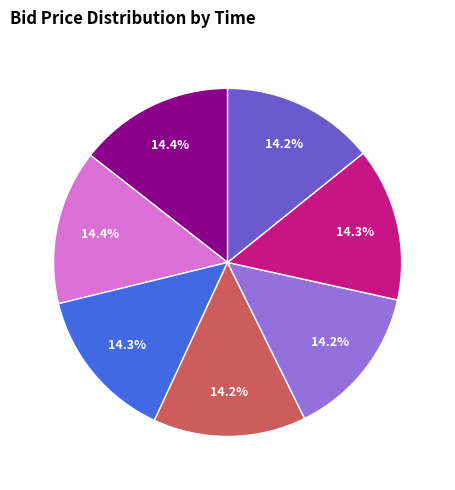

Does any single category account for the majority?

No